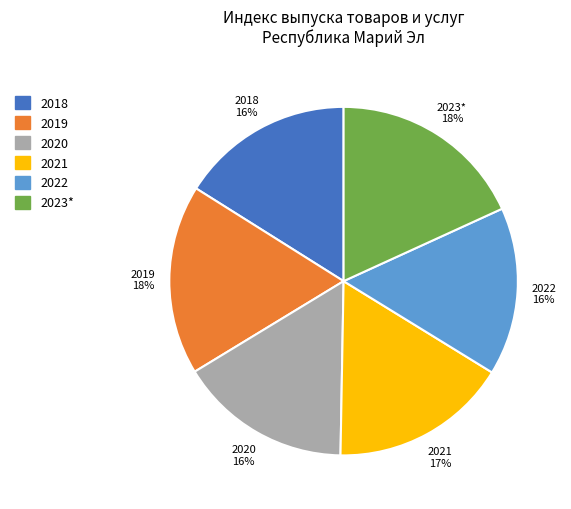

Is it true that 2020 is 16% of the pie?

True